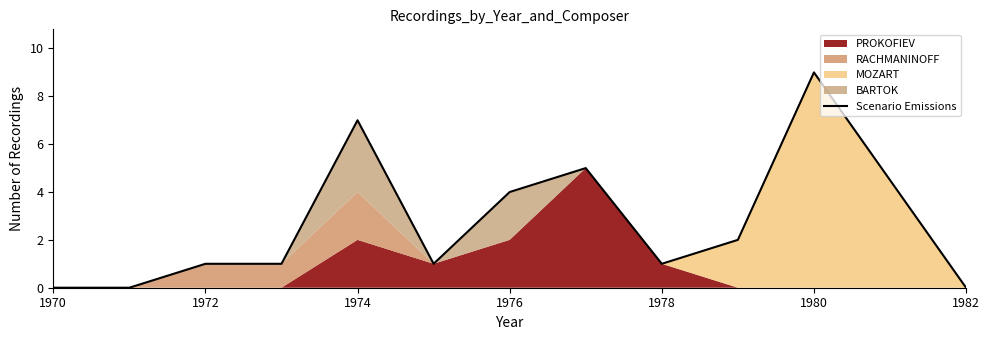

Reading left to right, transcribe all the data shown in this chart.

0	0	1	1	7	1	4	5	1	2	9	0